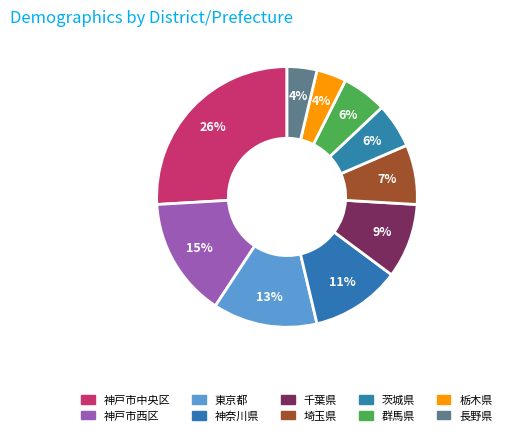

Which slice is the largest?

神戸市中央区